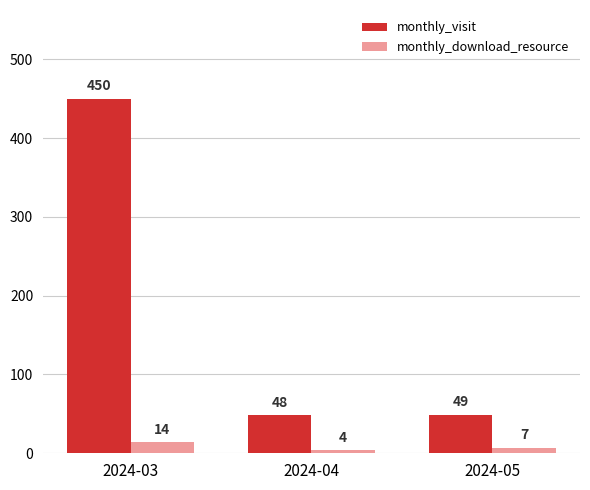

List the labels in order of monthly_download_resource value, smallest first.

2024-04, 2024-05, 2024-03